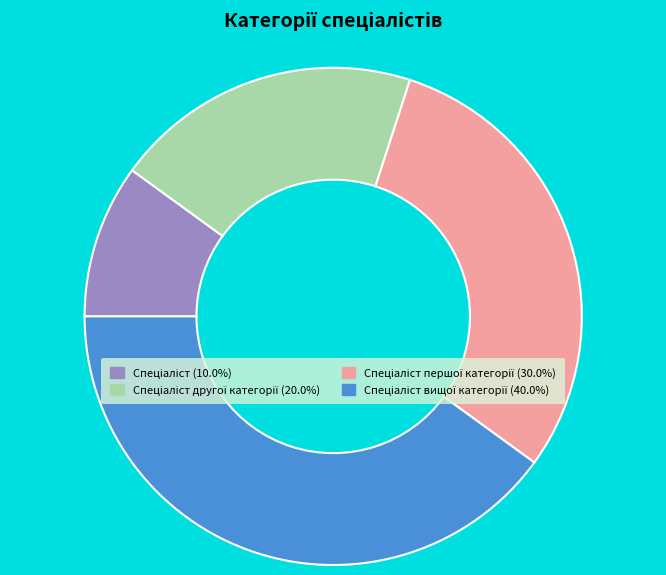

Does any single category account for the majority?

No